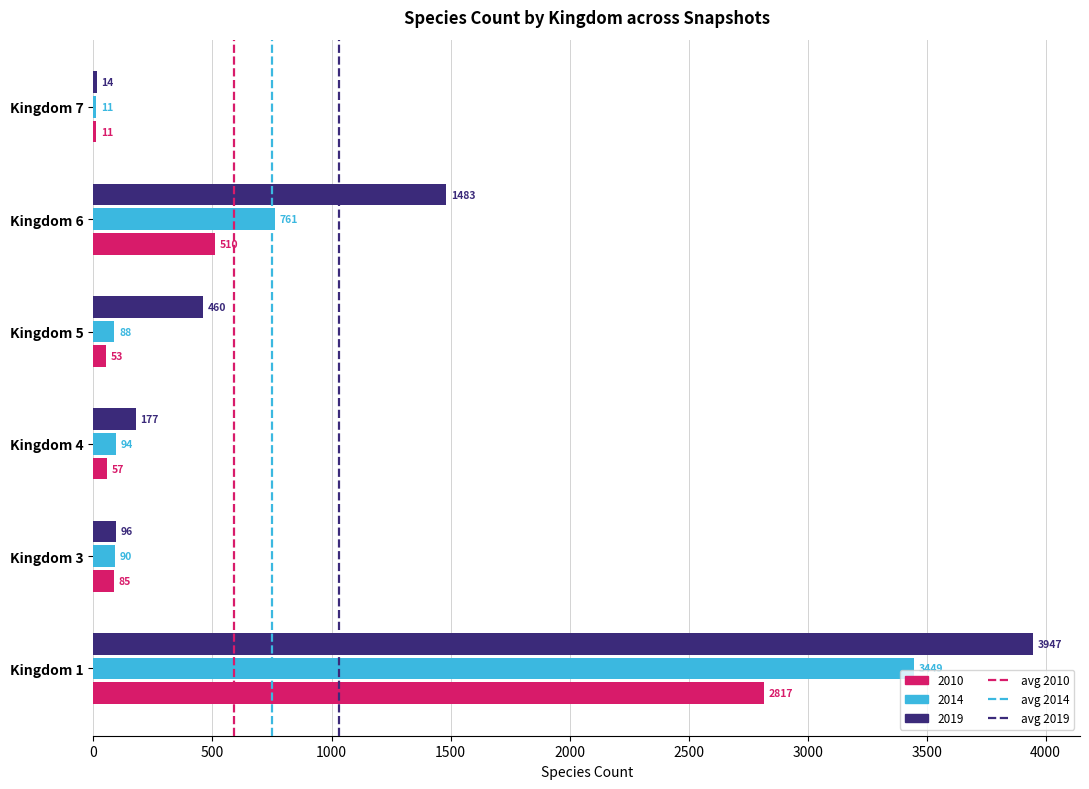

What is the approximate value of 2014 at Kingdom 3?

90